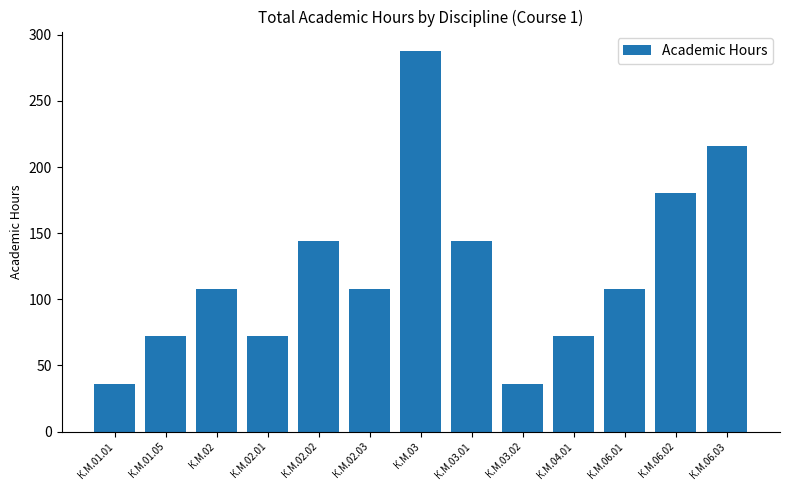

Reading left to right, list all the values displayed in this chart.

К.М.01.01=36	К.М.01.05=72	К.М.02=108	К.М.02.01=72	К.М.02.02=144	К.М.02.03=108	К.М.03=288	К.М.03.01=144	К.М.03.02=36	К.М.04.01=72	К.М.06.01=108	К.М.06.02=180	К.М.06.03=216